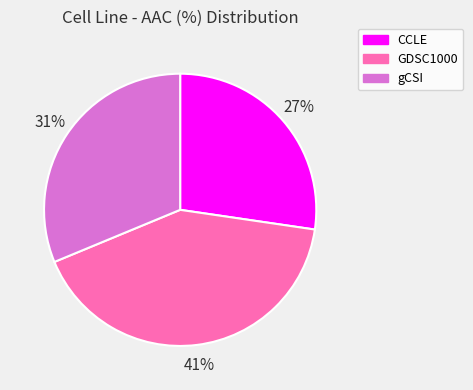

Is there any slice that represents more than half of the pie?

No